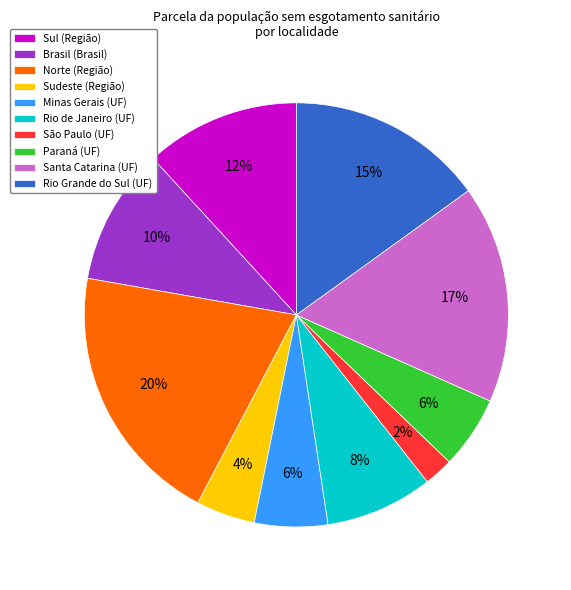

To the nearest percent, what percentage of the pie is Santa Catarina (UF)?

17%